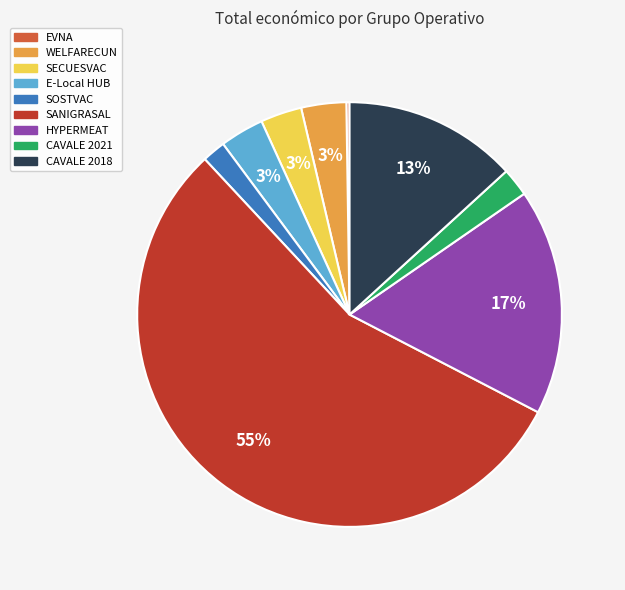

Do SOSTVAC and SANIGRASAL together represent more than half of the pie?

Yes